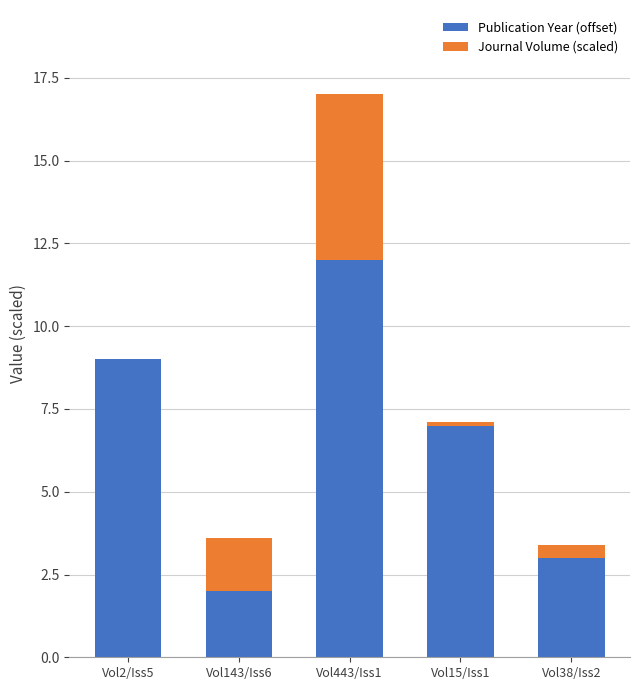

True or false: Publication Year (offset) has a value of 1.0 at Vol143/Iss6.

False